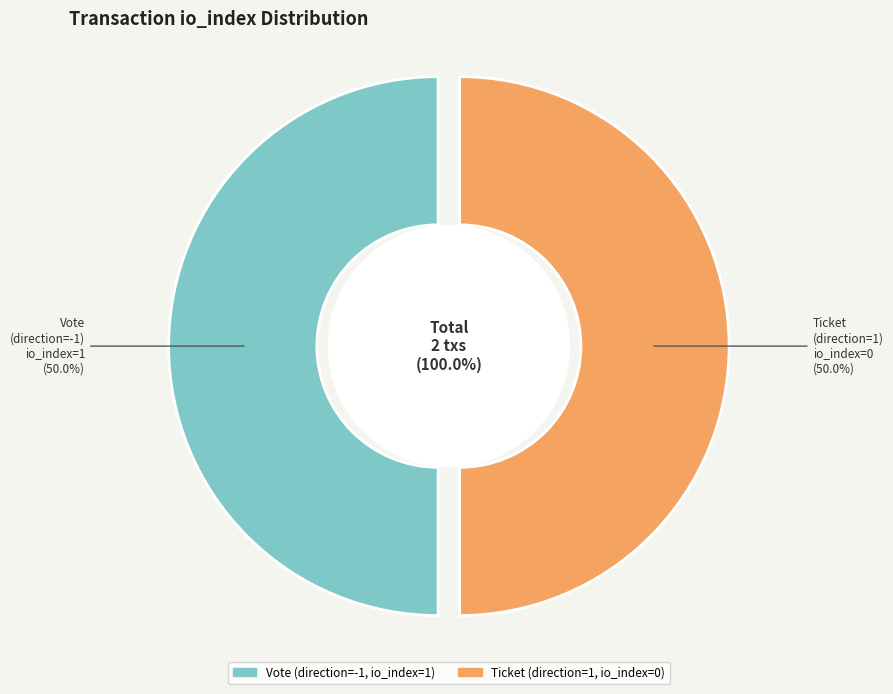

True or false: Ticket (io_index=0) accounts for 11% of the total.

False